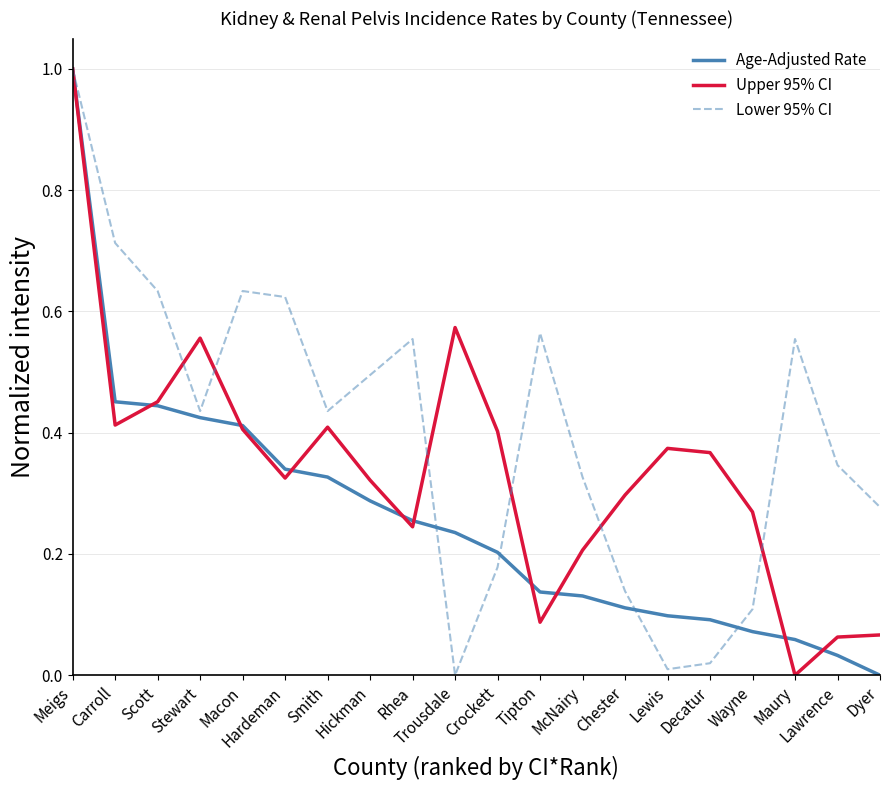

The value of Lower 95% CI at Crockett is 0.2. True or false?

True